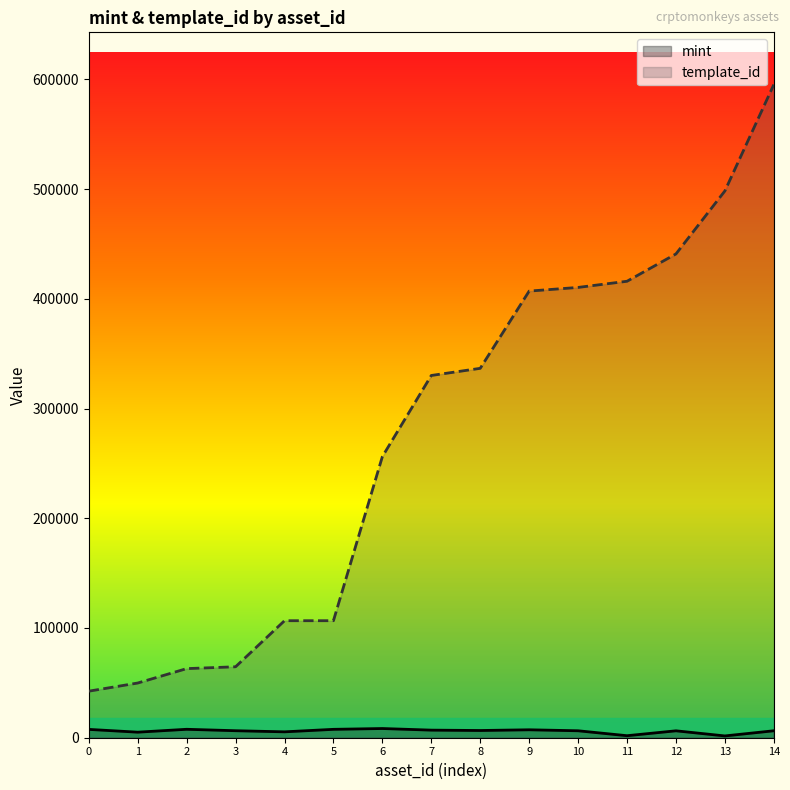

The template_id series shows 42420 at 0. True or false?

True